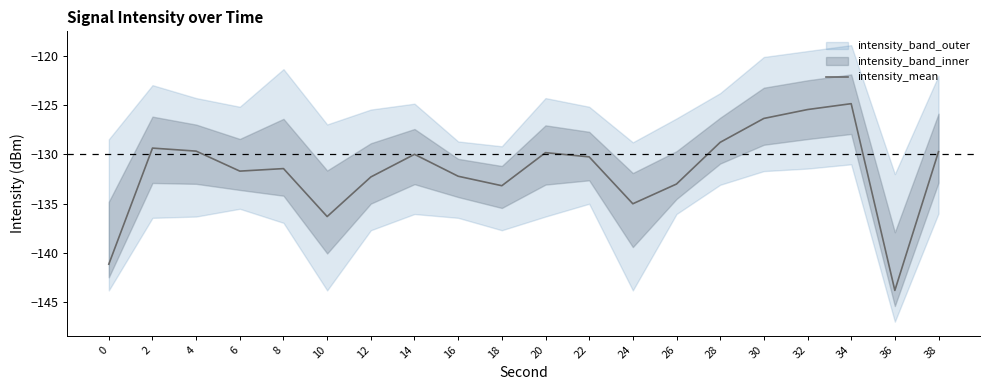

True or false: the data shows -40.4 at 32.

False